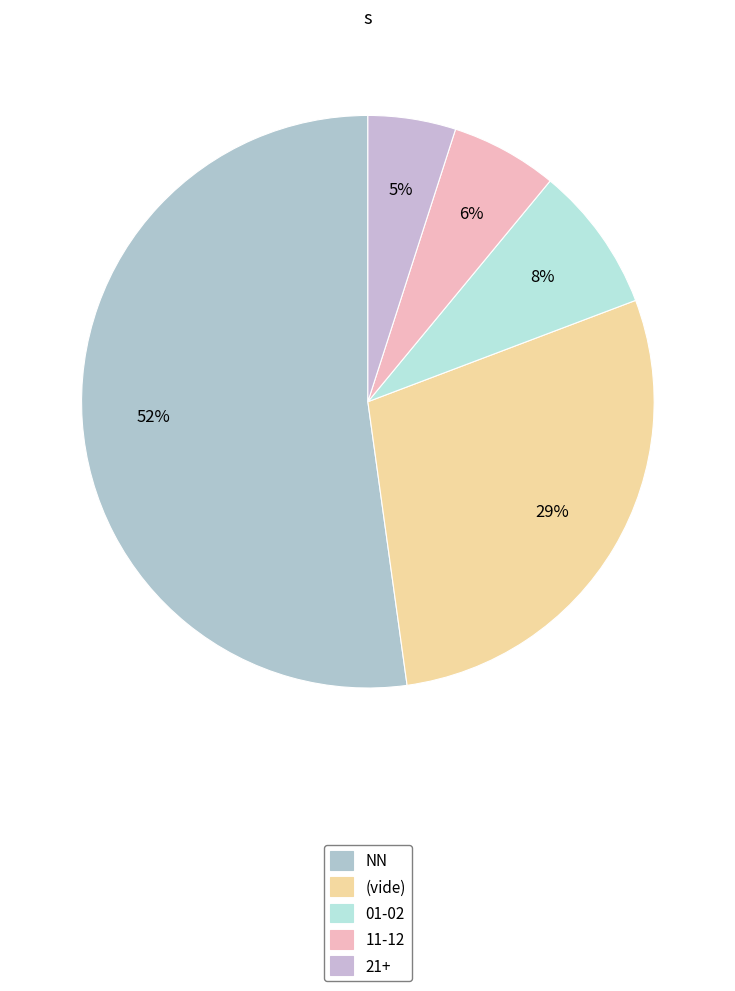

How many slices are in this pie chart?

5